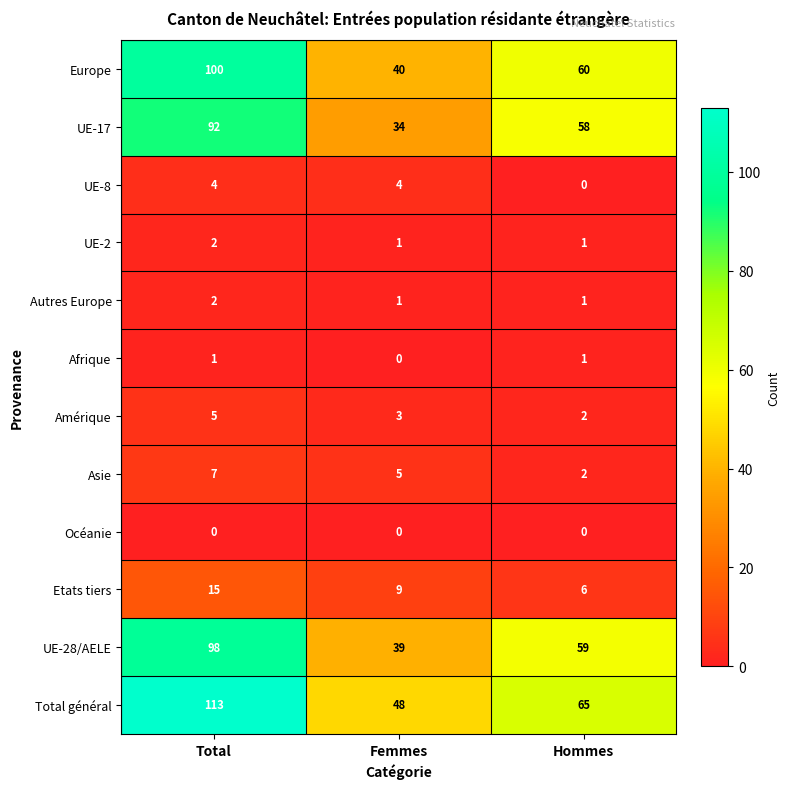

Which series changed the most between Total and Hommes?

Total général